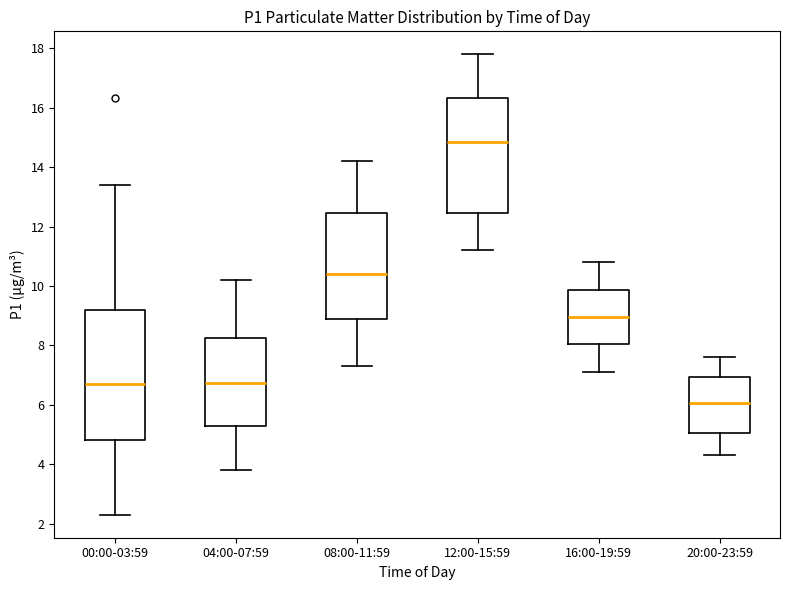

Reading left to right, transcribe this box plot: for each box, give where its median line is, the range the box spans, and where its two whiskers end, as read against the y-axis. The values are not printed on the chart, so give them approximately, as read against the axis.

00:00-03:59: median 6.8, box 4.8 to 9.2, whiskers 2.4 to 13.4
04:00-07:59: median 6.8, box 5.2 to 8.2, whiskers 3.8 to 10.2
08:00-11:59: median 10.4, box 8.8 to 12.4, whiskers 7.4 to 14.2
12:00-15:59: median 14.8, box 12.4 to 16.4, whiskers 11.2 to 17.8
16:00-19:59: median 9.0, box 8.0 to 9.8, whiskers 7.2 to 10.8
20:00-23:59: median 6.0, box 5.0 to 7.0, whiskers 4.4 to 7.6